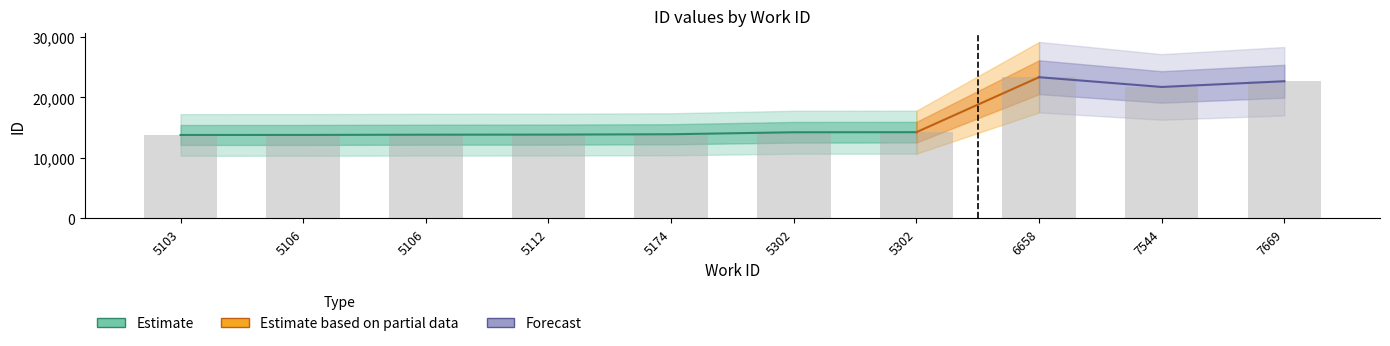

What is the difference between the values at 5302 and 5106?

401